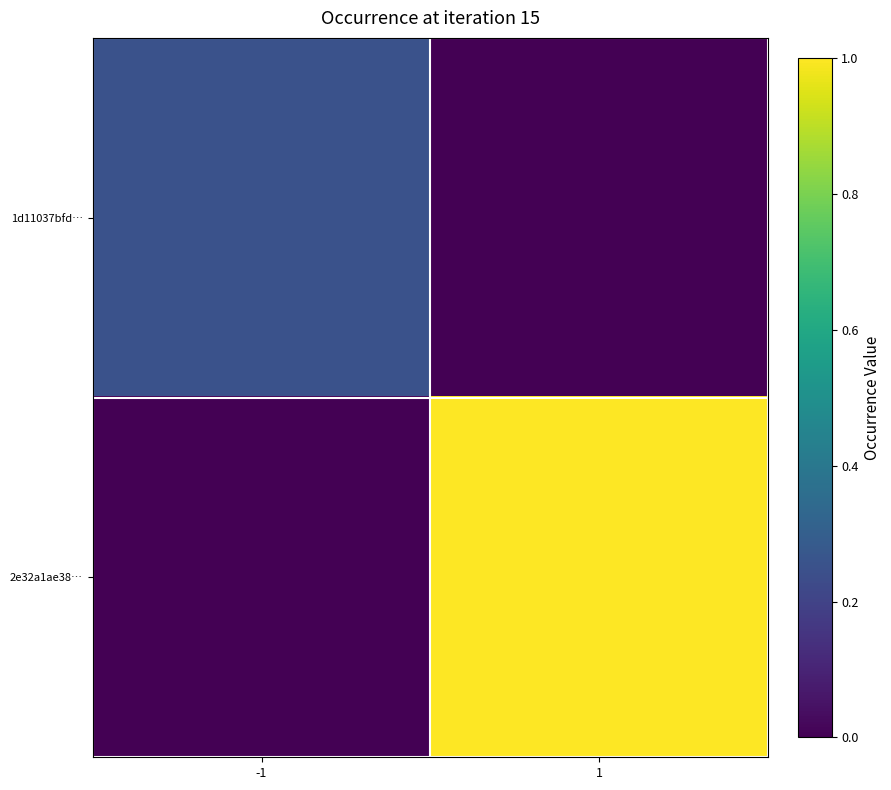

Reading left to right, what are all the values shown in this chart?

1d11037bfd…: -1=0.2	1=0.0
2e32a1ae38…: -1=0.0	1=1.0